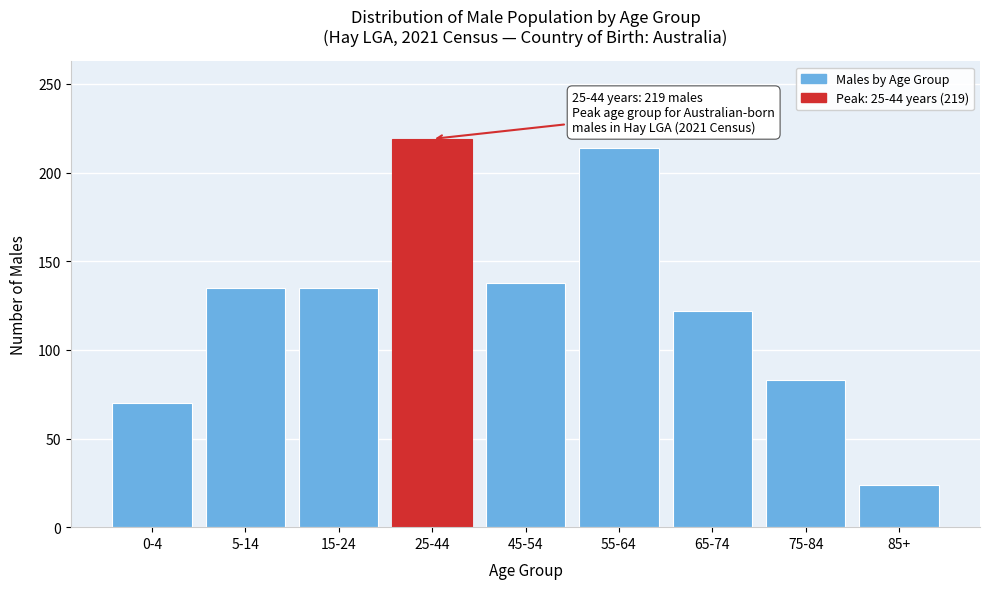

Reading left to right, extract all data points from this chart.

0-4=70	5-14=135	15-24=135	25-44=219	45-54=138	55-64=214	65-74=122	75-84=83	85+=24